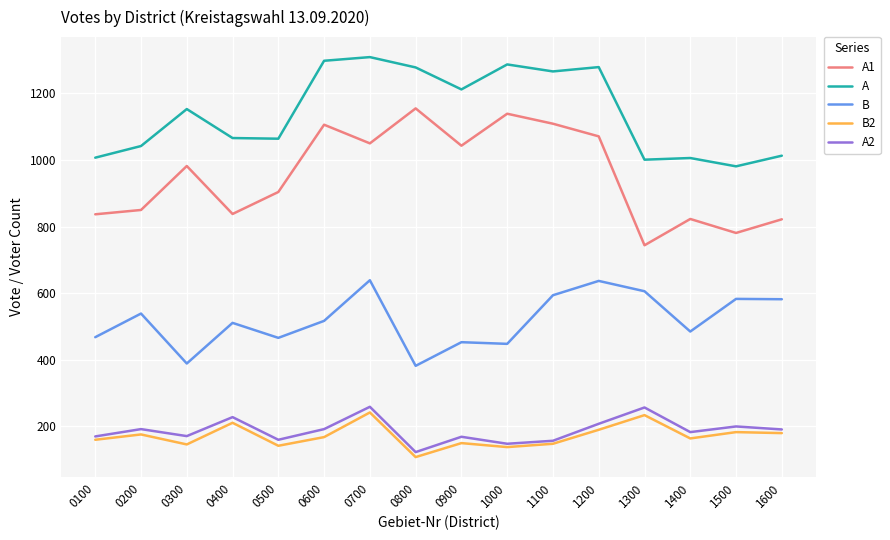

Count the number of categories in the chart.

16